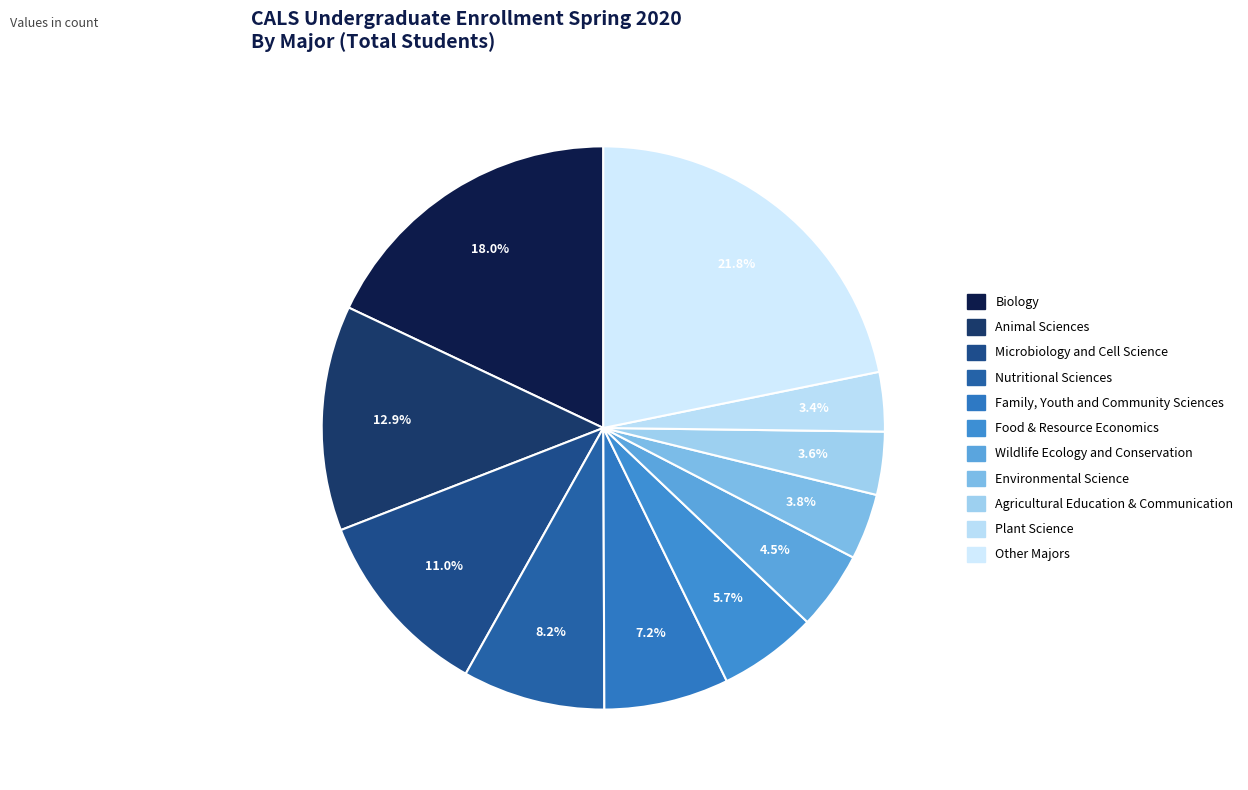

How many slices are in this pie chart?

11